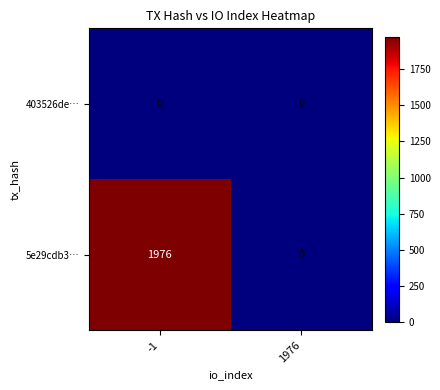

Which category has the highest value across all series?

-1